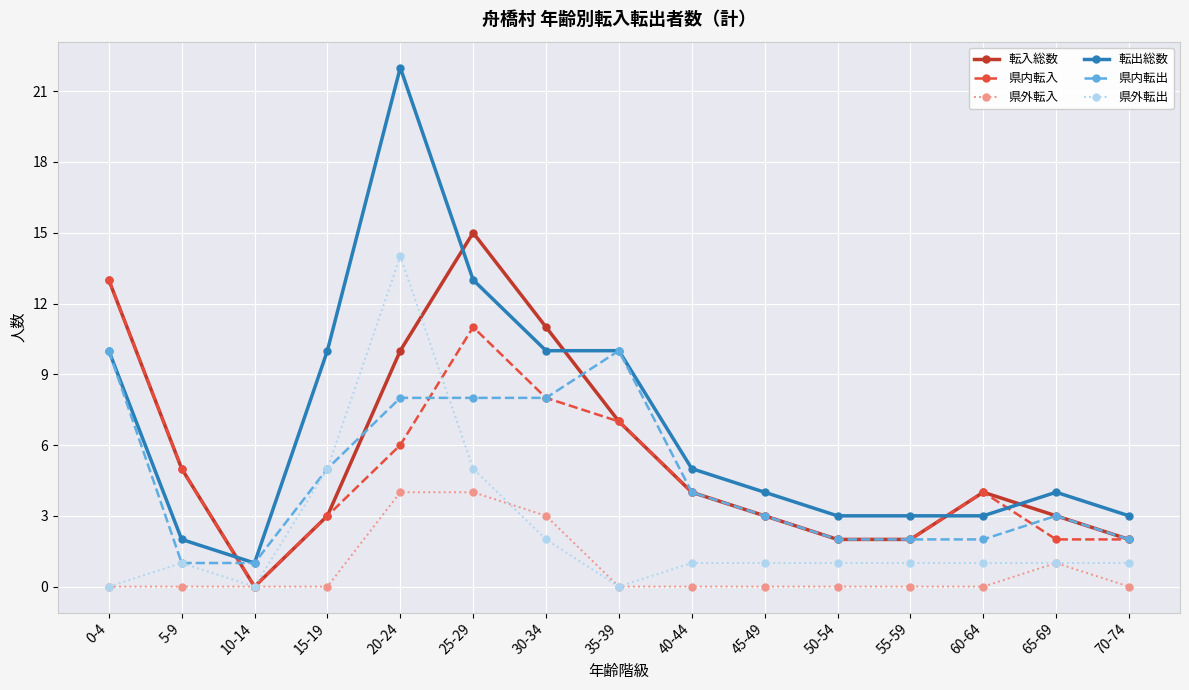

Reading left to right, what are all the values shown in this chart?

転入総数: 13	5	0	3	10	15	11	7	4	3	2	2	4	3	2
県内転入: 13	5	0	3	6	11	8	7	4	3	2	2	4	2	2
県外転入: 0	0	0	0	4	4	3	0	0	0	0	0	0	1	0
転出総数: 10	2	1	10	22	13	10	10	5	4	3	3	3	4	3
県内転出: 10	1	1	5	8	8	8	10	4	3	2	2	2	3	2
県外転出: 0	1	0	5	14	5	2	0	1	1	1	1	1	1	1